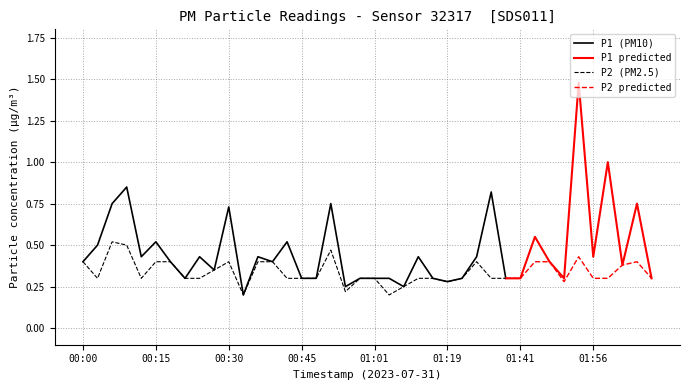

What is the label of the 2nd point from the right?

02:05